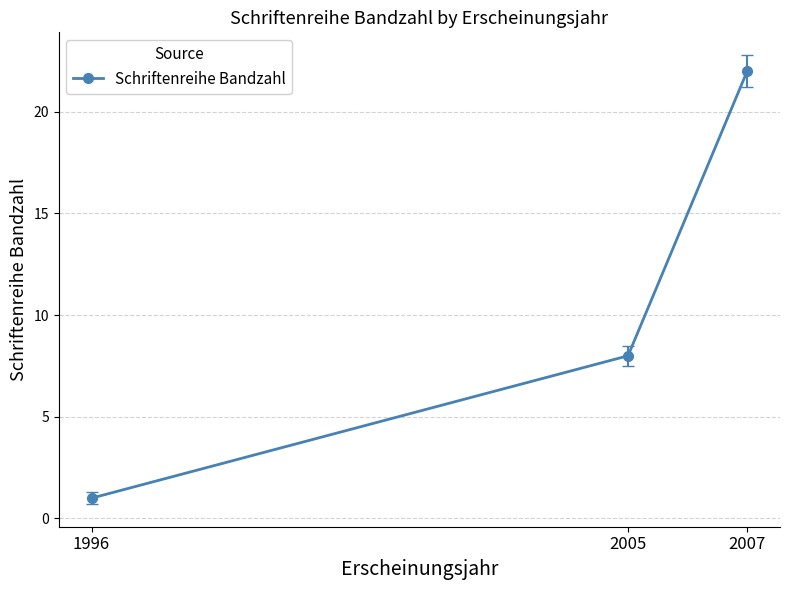

What is the average value?

10